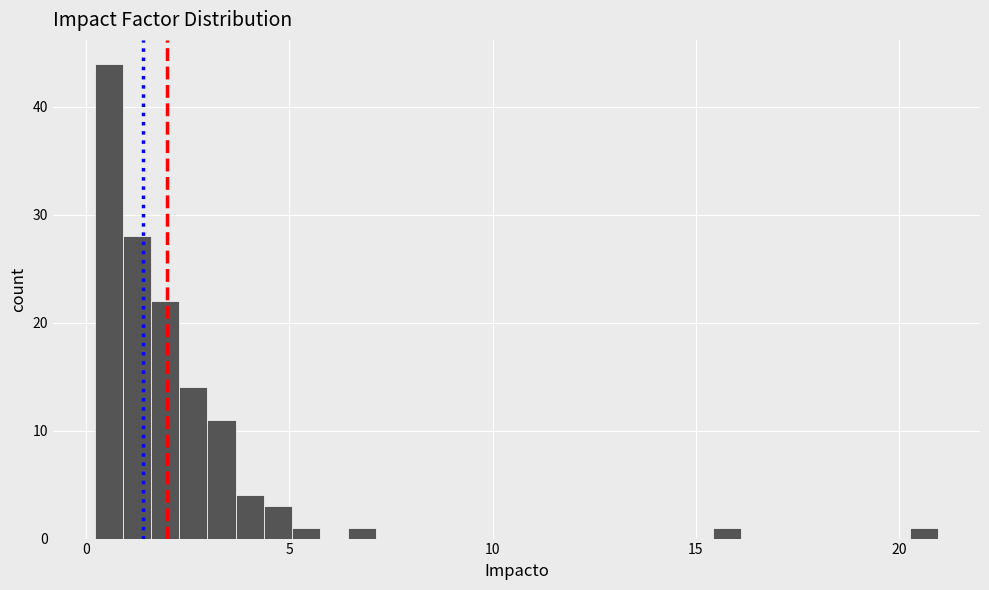

Around what value on the x-axis is the tallest bar? Give the approximate position of its centre, as read against the axis.

0.5